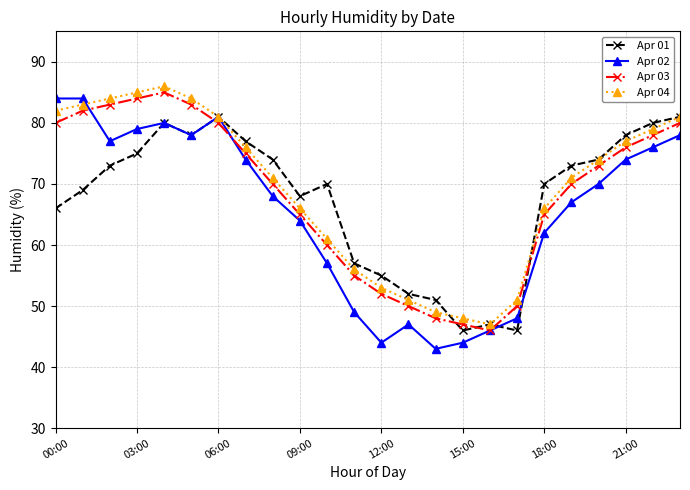

What is the maximum value for Apr 03?

85